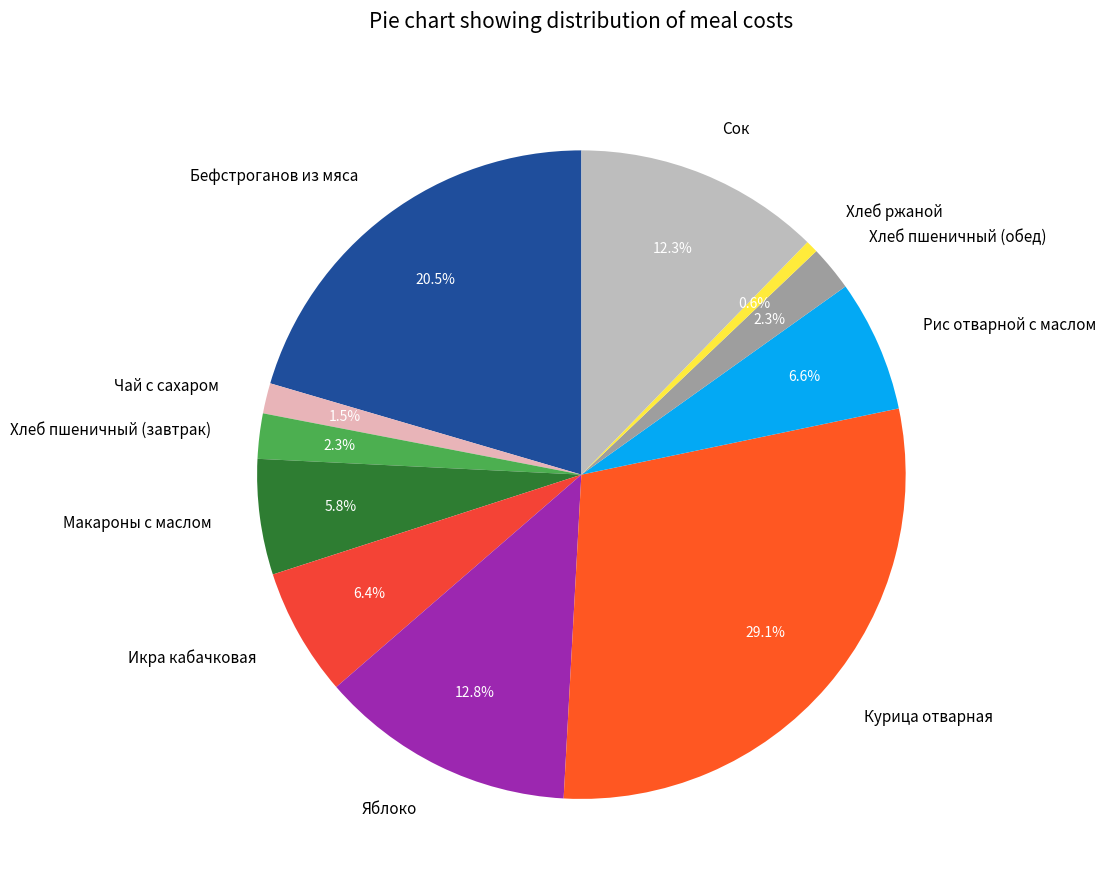

To the nearest percent, what is the difference between the Курица отварная and Хлеб пшеничный (обед) slice percentages?

27%